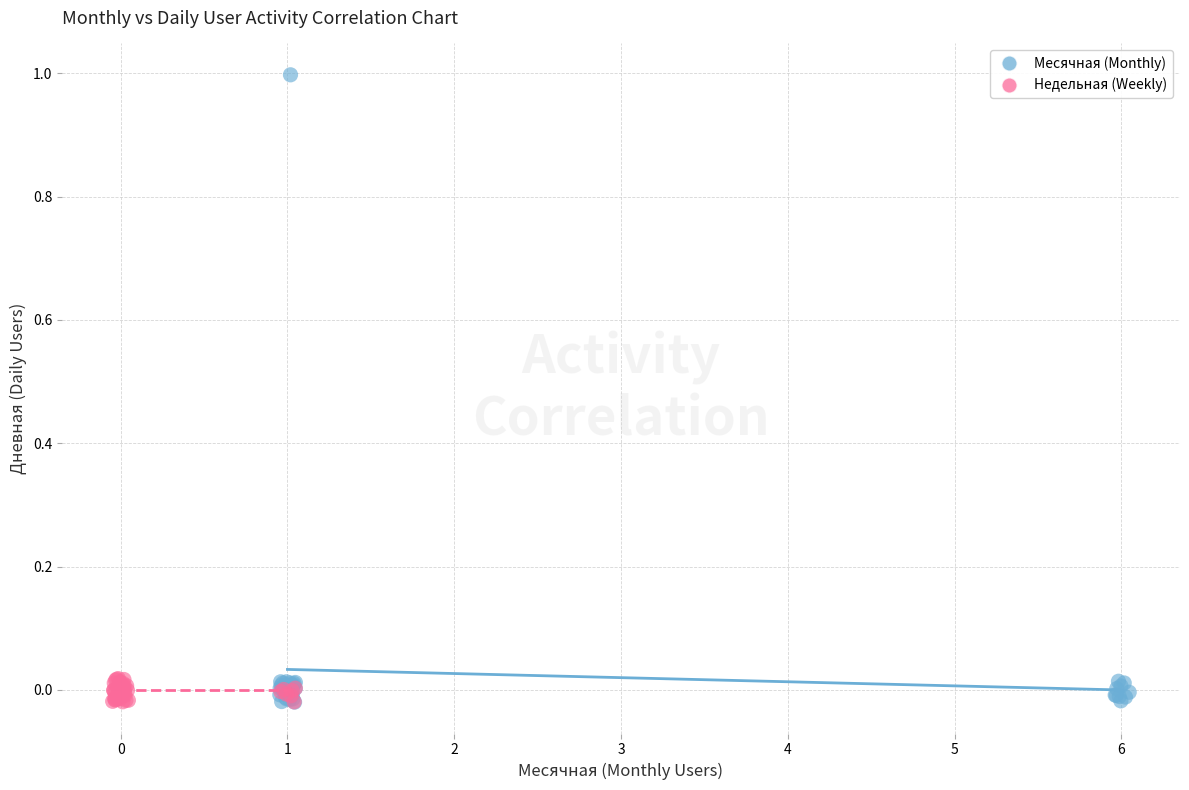

Which series contains the highest Y value?

Месячная (Monthly)